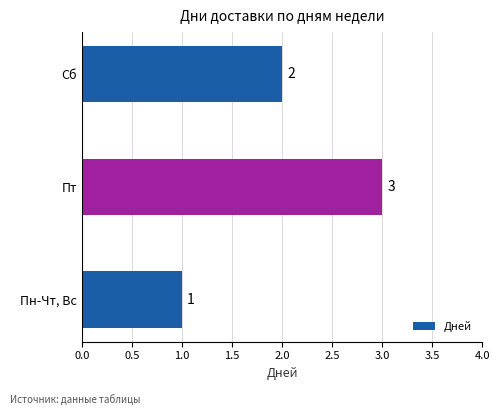

What is the minimum value shown in the chart?

1